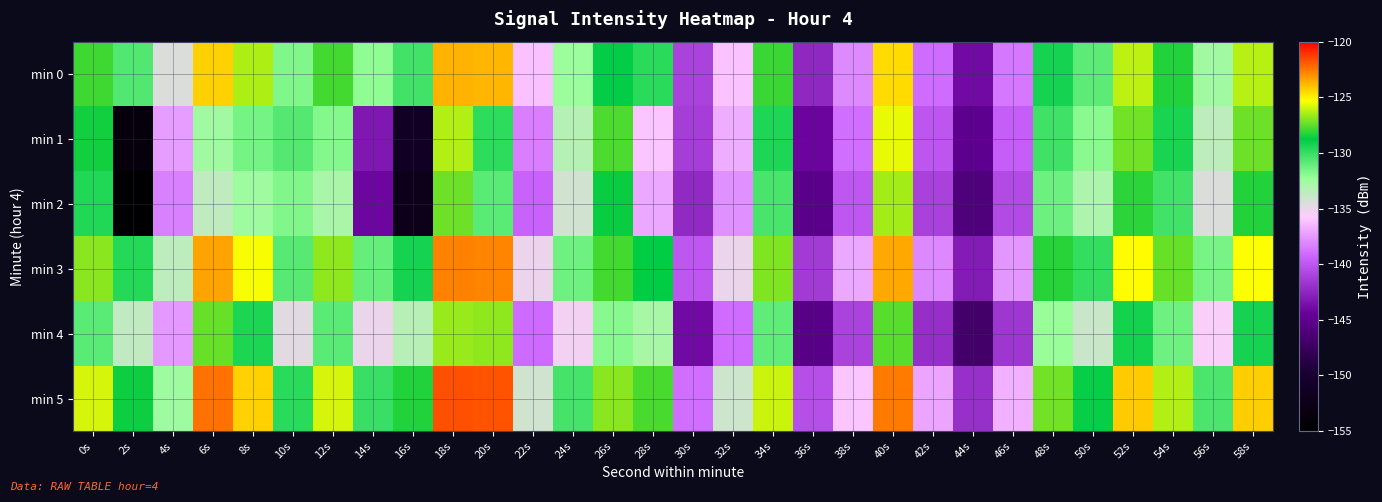

Reading right to left, list all the values displayed in this chart.

min 0: 58s=-126.3	56s=-132.5	54s=-128.3	52s=-126.2	50s=-130.9	48s=-129.2	46s=-138.6	44s=-144.0	42s=-139.1	40s=-124.5	38s=-138.0	36s=-142.4	34s=-128.0	32s=-136.0	30s=-141.0	28s=-129.8	26s=-128.9	24s=-132.3	22s=-136.1	20s=-123.8	18s=-123.7	16s=-130.3	14s=-132.1	12s=-127.8	10s=-131.7	8s=-126.4	6s=-124.4	4s=-134.5	2s=-130.6	0s=-127.9
min 1: 58s=-127.3	56s=-133.5	54s=-129.3	52s=-127.2	50s=-131.9	48s=-130.2	46s=-139.6	44s=-145.0	42s=-140.1	40s=-125.5	38s=-139.0	36s=-144.2	34s=-129.4	32s=-136.8	30s=-141.3	28s=-136.0	26s=-127.7	24s=-133.2	22s=-138.4	20s=-129.8	18s=-126.3	16s=-151.3	14s=-143.2	12s=-131.8	10s=-130.7	8s=-131.5	6s=-132.6	4s=-137.3	2s=-153.8	0s=-128.5
min 2: 58s=-128.3	56s=-134.5	54s=-130.3	52s=-128.2	50s=-132.9	48s=-131.2	46s=-140.6	44s=-146.0	42s=-141.1	40s=-126.5	38s=-140.0	36s=-145.2	34s=-130.4	32s=-137.8	30s=-142.3	28s=-137.0	26s=-128.7	24s=-134.2	22s=-139.4	20s=-130.8	18s=-127.3	16s=-152.3	14s=-144.2	12s=-132.8	10s=-131.7	8s=-132.5	6s=-133.6	4s=-138.3	2s=-154.8	0s=-129.5
min 3: 58s=-125.3	56s=-131.5	54s=-127.3	52s=-125.2	50s=-129.9	48s=-128.2	46s=-137.6	44s=-143.0	42s=-138.1	40s=-123.5	38s=-137.0	36s=-141.4	34s=-127.0	32s=-135.0	30s=-140.0	28s=-128.8	26s=-127.9	24s=-131.3	22s=-135.1	20s=-122.8	18s=-122.7	16s=-129.3	14s=-131.1	12s=-126.8	10s=-130.7	8s=-125.4	6s=-123.4	4s=-133.5	2s=-129.6	0s=-126.9
min 4: 58s=-129.3	56s=-135.5	54s=-131.3	52s=-129.2	50s=-133.9	48s=-132.2	46s=-141.6	44s=-147.0	42s=-142.1	40s=-127.5	38s=-141.0	36s=-145.4	34s=-131.0	32s=-139.0	30s=-144.0	28s=-132.8	26s=-131.9	24s=-135.3	22s=-139.1	20s=-126.8	18s=-126.7	16s=-133.3	14s=-135.1	12s=-130.8	10s=-134.7	8s=-129.4	6s=-127.4	4s=-137.5	2s=-133.6	0s=-130.9
min 5: 58s=-124.3	56s=-130.5	54s=-126.3	52s=-124.2	50s=-128.9	48s=-127.2	46s=-136.6	44s=-142.0	42s=-137.1	40s=-122.5	38s=-136.0	36s=-140.4	34s=-126.0	32s=-134.0	30s=-139.0	28s=-127.8	26s=-126.9	24s=-130.3	22s=-134.1	20s=-121.8	18s=-121.7	16s=-128.3	14s=-130.1	12s=-125.8	10s=-129.7	8s=-124.4	6s=-122.4	4s=-132.5	2s=-128.6	0s=-125.9